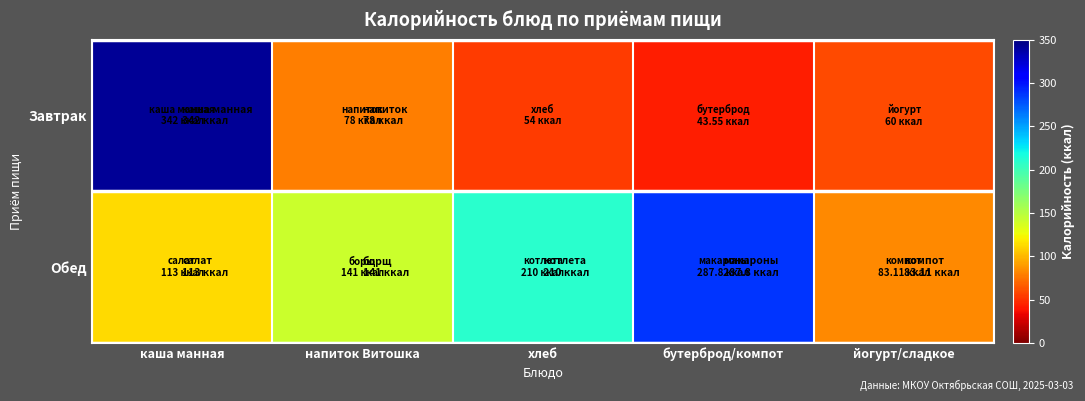

Which series has the widest spread of values?

Завтрак